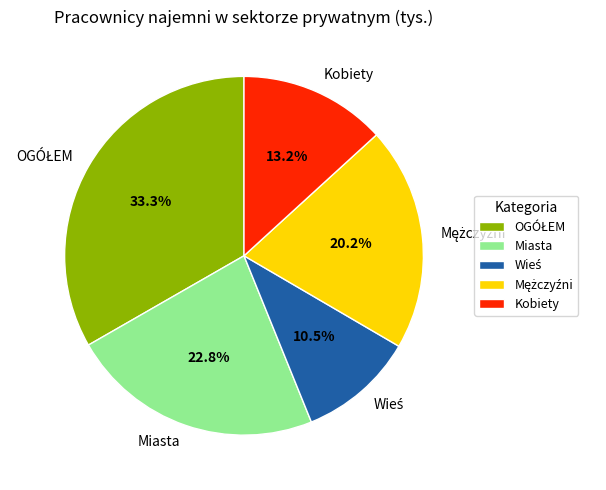

To the nearest percent, what portion does Miasta represent?

23%